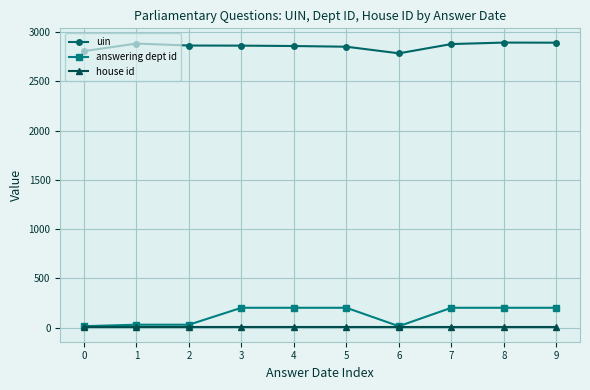

The value of uin at 0 is 2806. True or false?

True